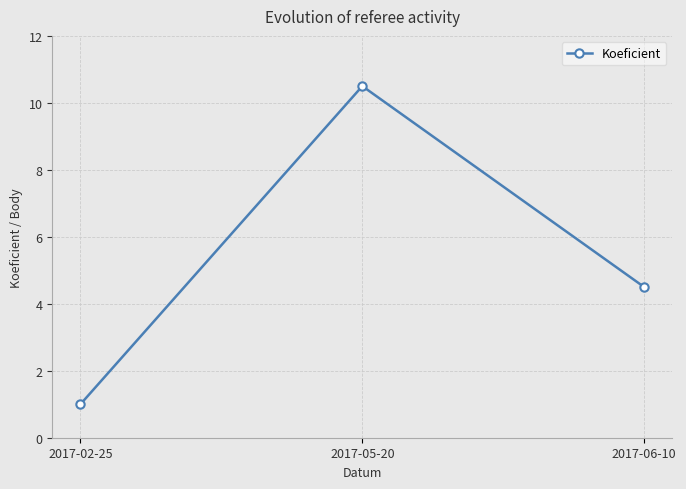

Rank the categories by value from highest to lowest.

2017-05-20, 2017-06-10, 2017-02-25